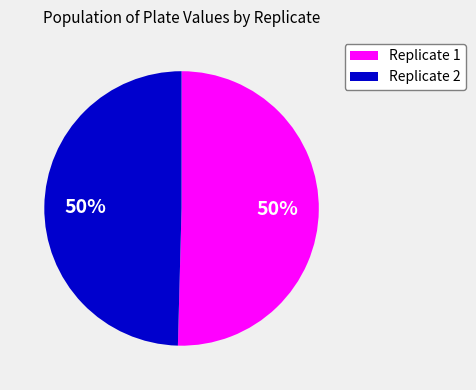

What is the ratio of the value at Replicate 1 to the value at Replicate 2?

1.0